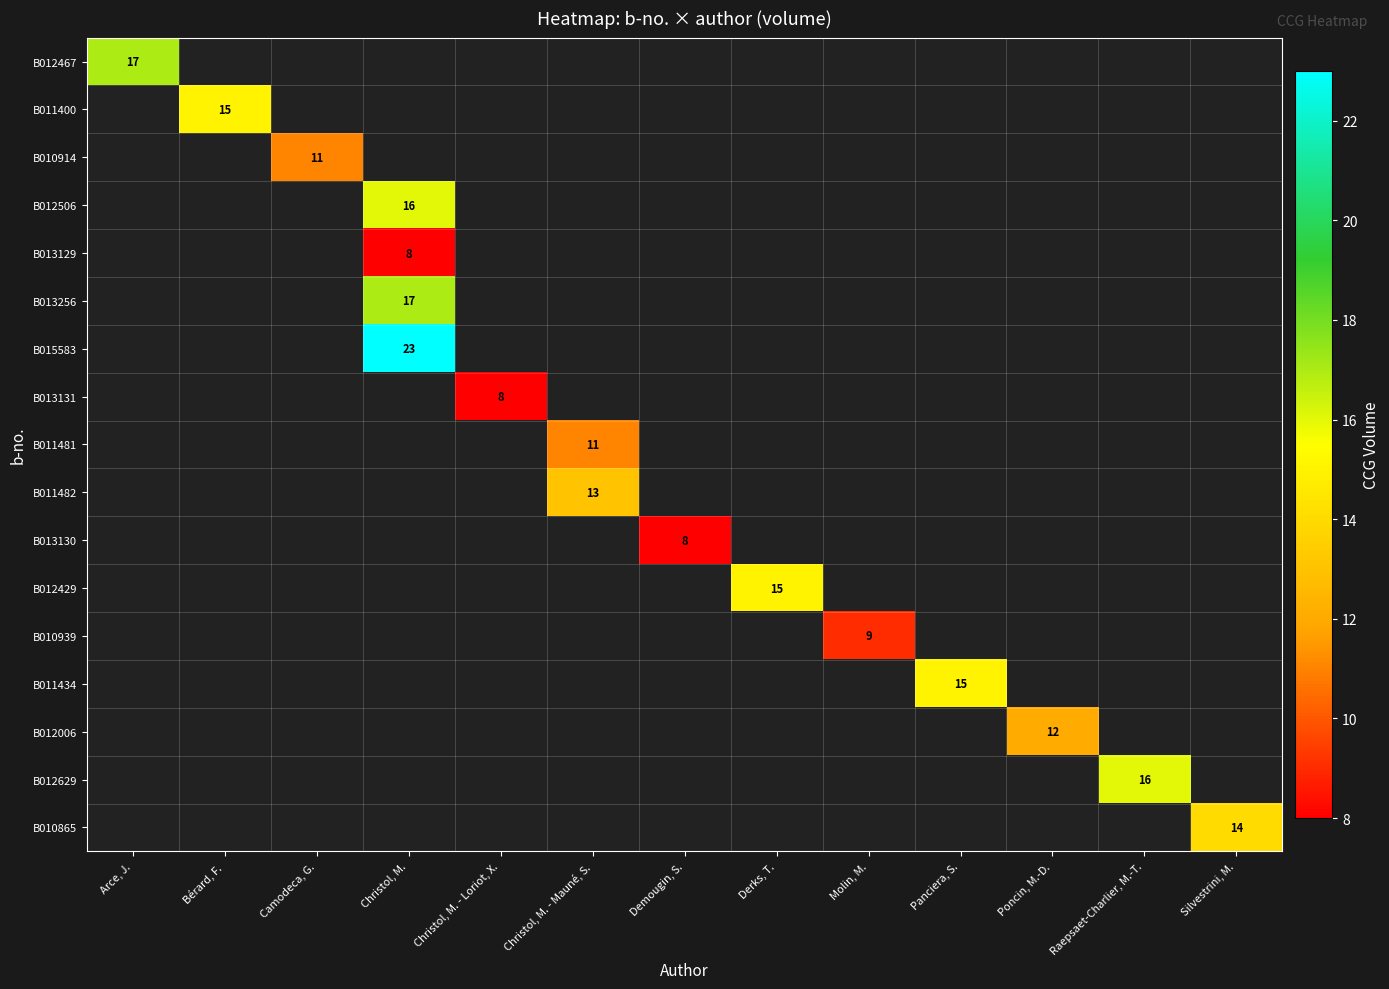

Is it true that B012629 equals 16 at Raepsaet-Charlier, M.-T.?

True